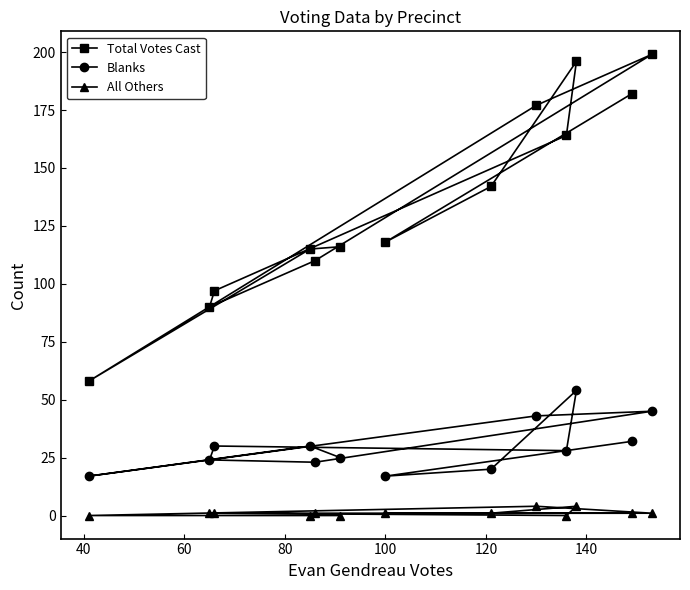

What is the maximum value for All Others?

4